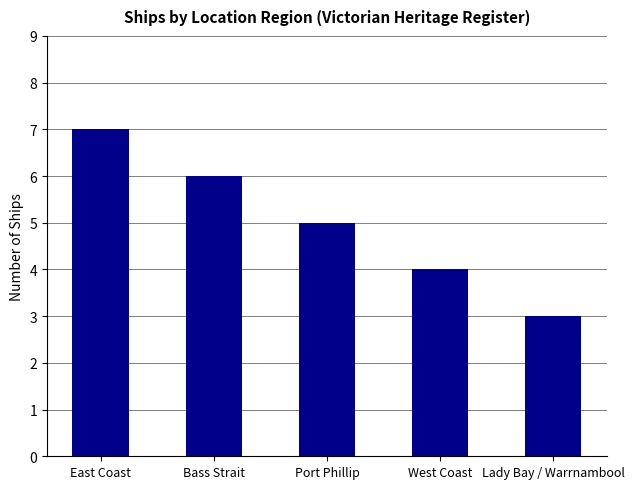

True or false: the data shows 7 at East Coast.

True